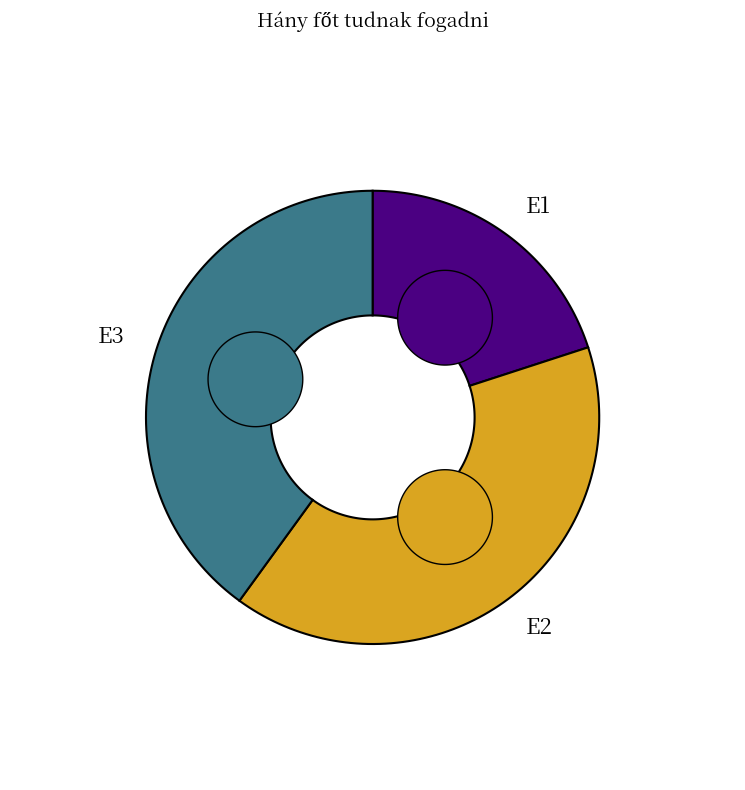

To the nearest percent, what is the combined percentage of E2 and E3?

80%